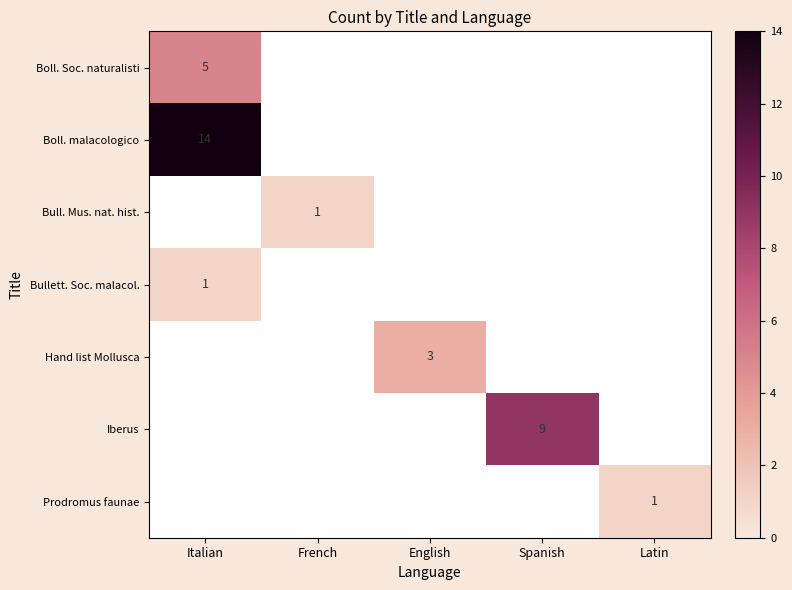

What is the minimum value shown in the chart?

1.0